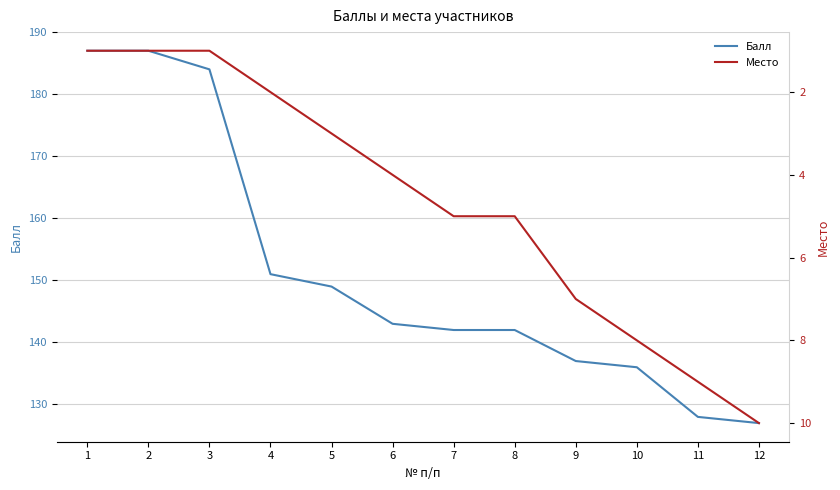

Between 8 and 10, which series saw the biggest shift?

Балл